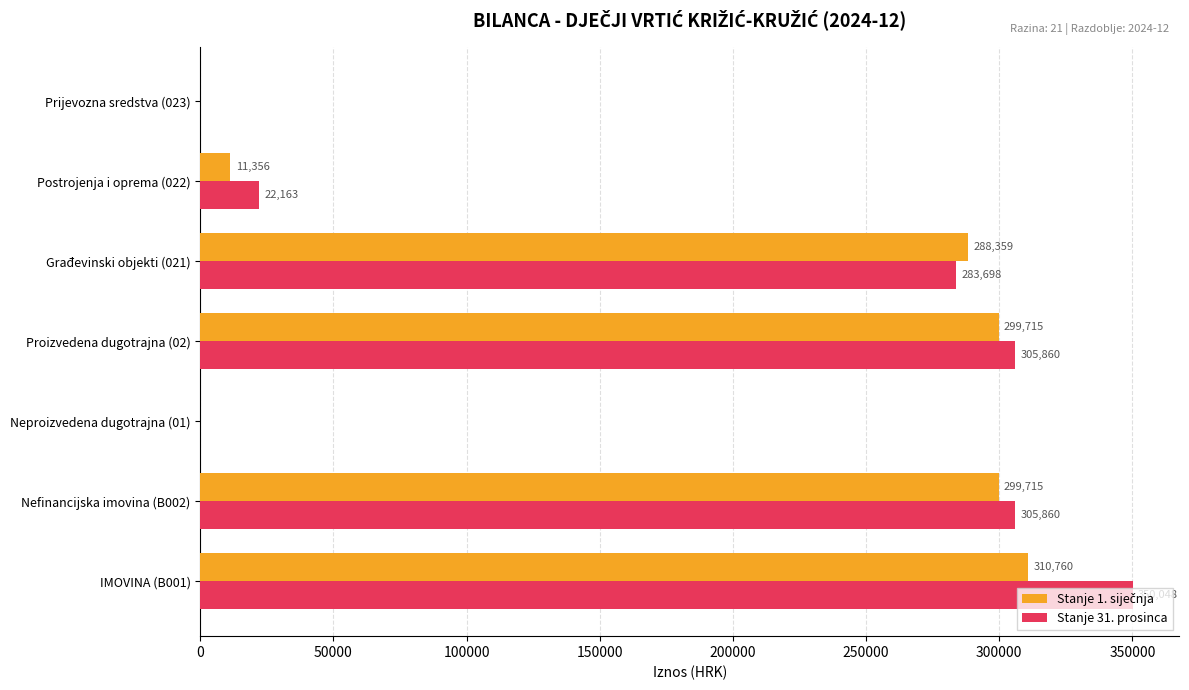

True or false: Stanje 31. prosinca has a value of 0.0 at Neproizvedena dugotrajna (01).

True